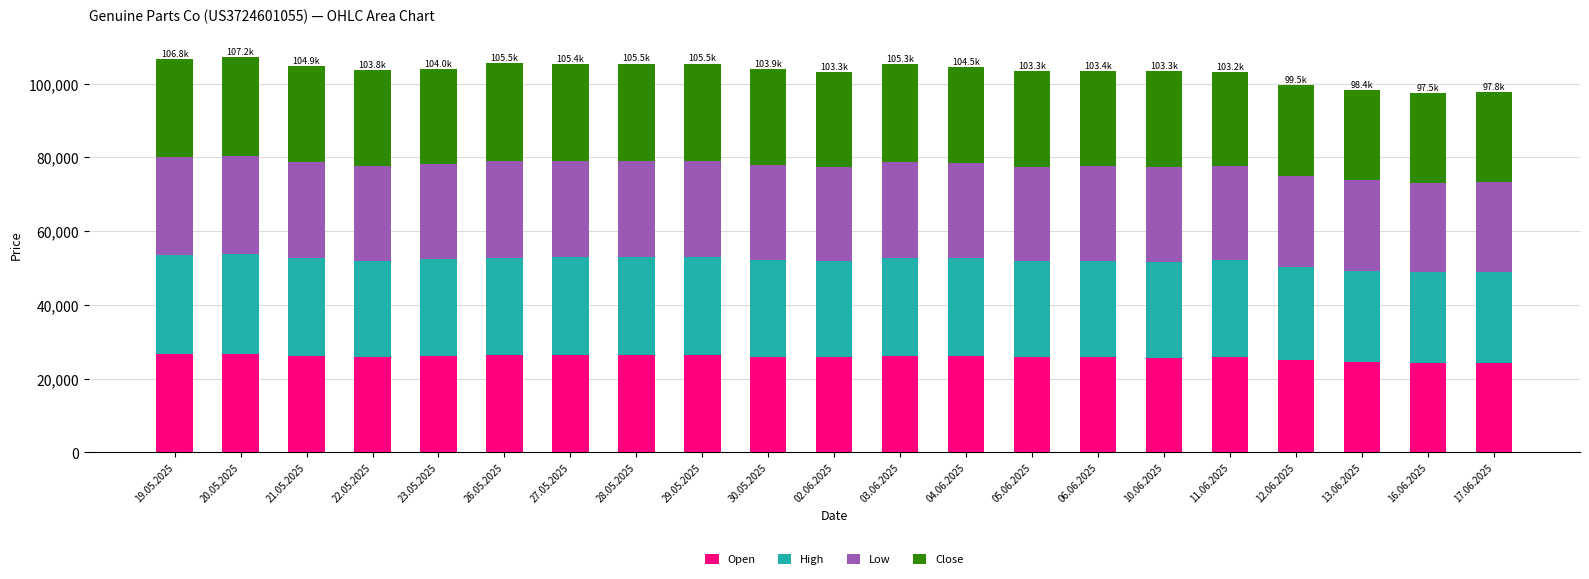

What is the maximum value for Open?

26799.0